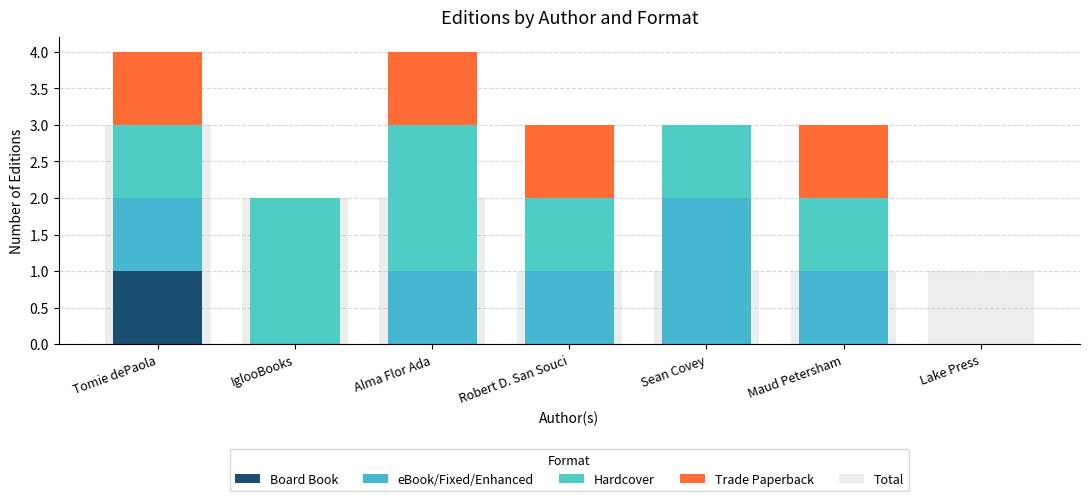

What is the total value across all series at Alma Flor Ada?

6